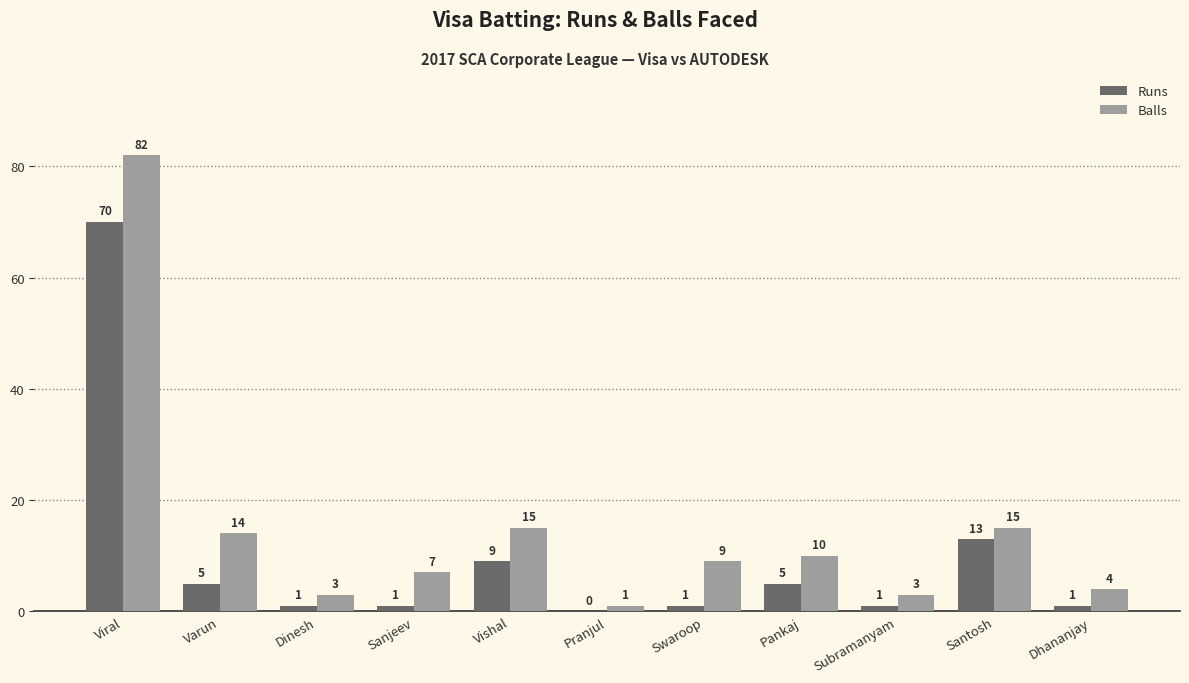

At which category does the chart reach its peak across all series?

Viral